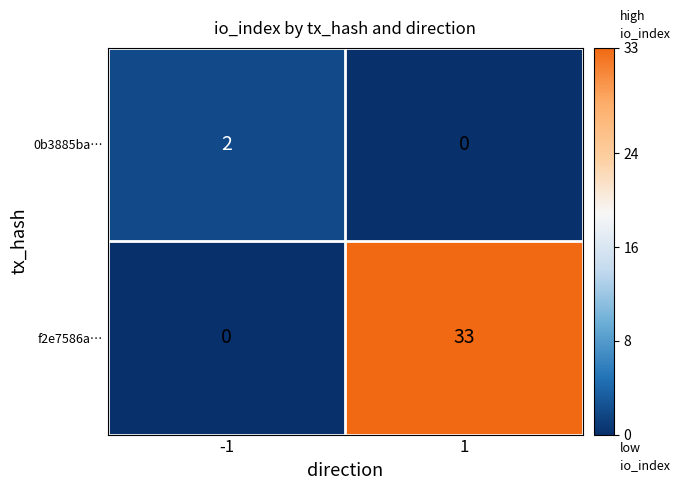

Rank the series by their maximum value, from highest to lowest.

f2e7586a…, 0b3885ba…